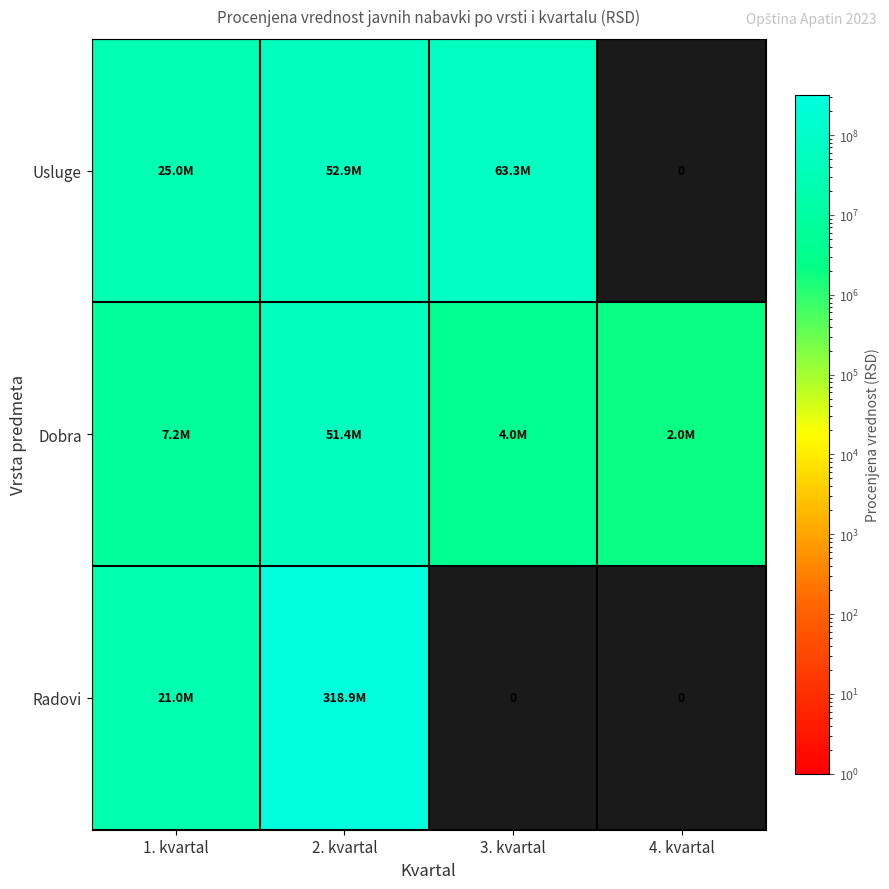

The value of Radovi at 3. kvartal is 154939832. True or false?

False